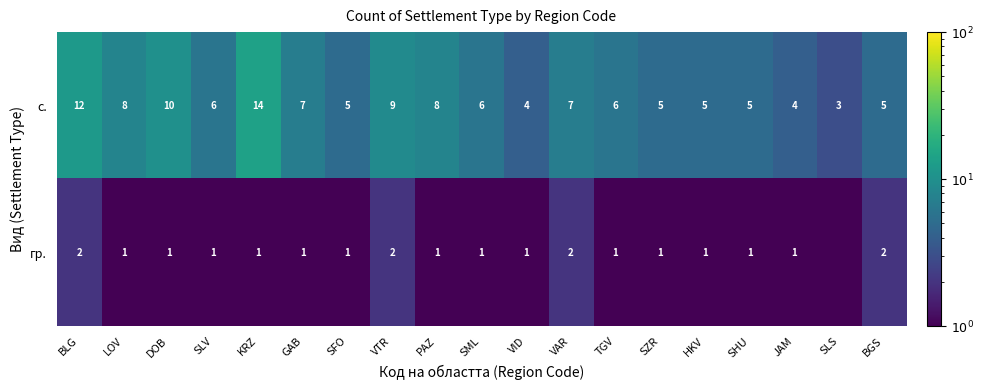

Is the value of гр. at JAM greater than the value of с. at SFO?

No